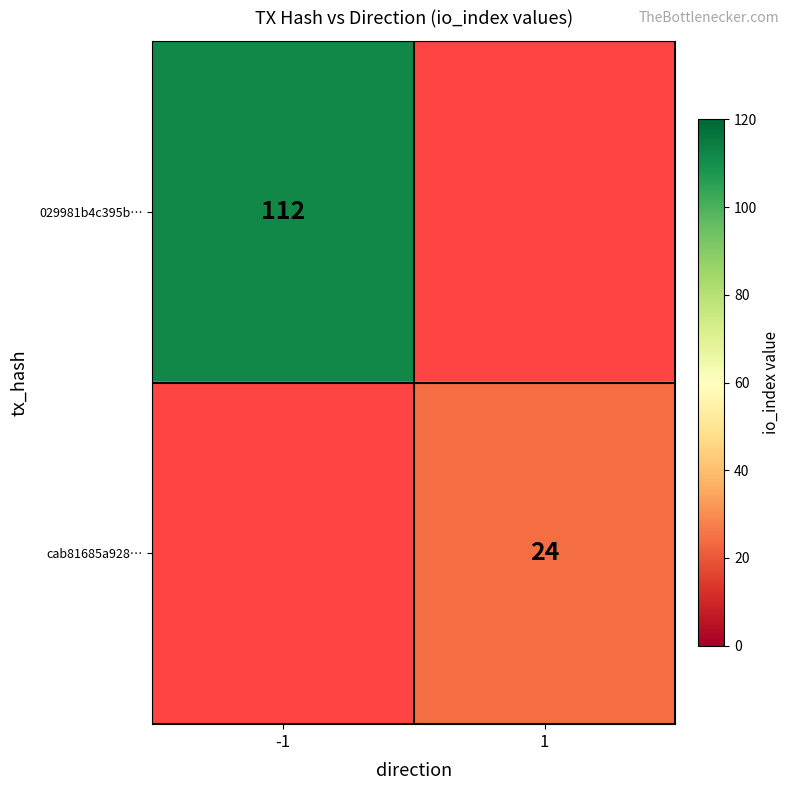

What is the minimum value shown in the chart?

24.0